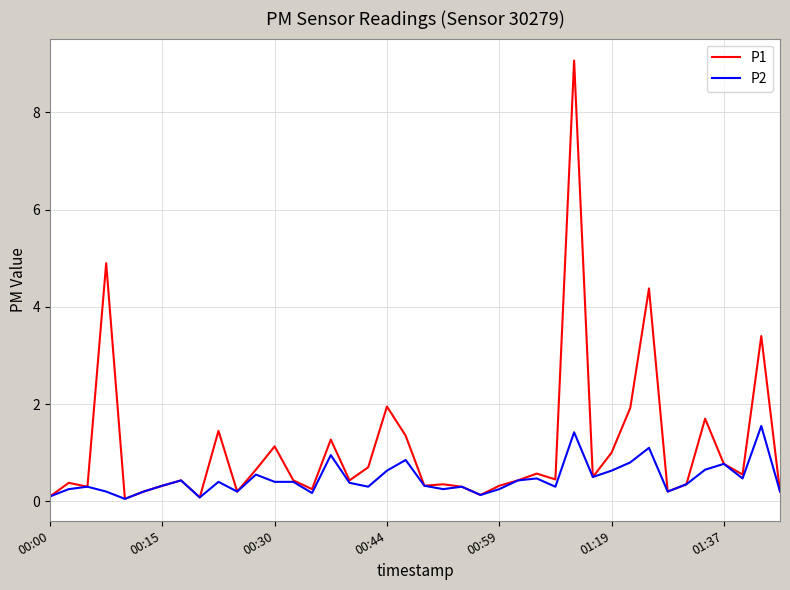

List the series in order of their peak value, highest first.

P1, P2